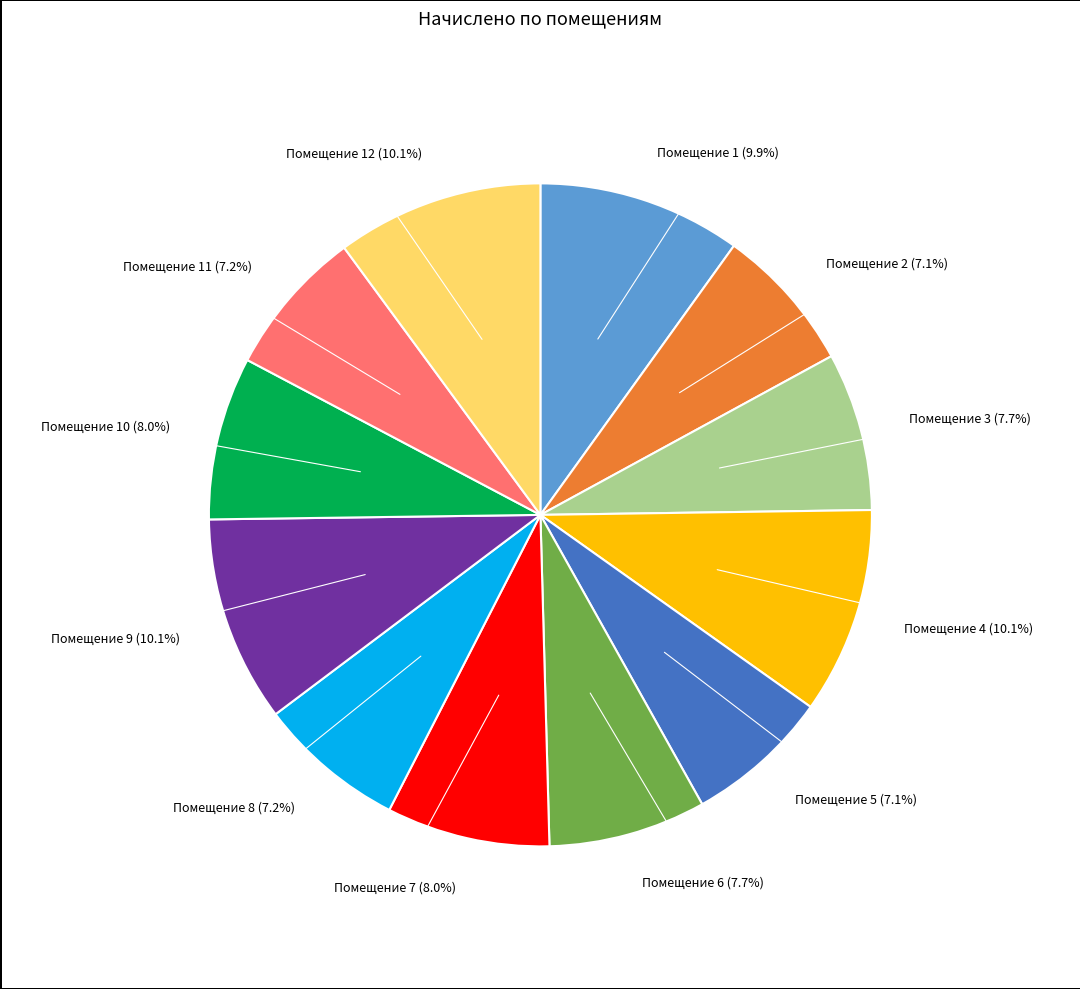

Is there a majority slice in this chart?

No